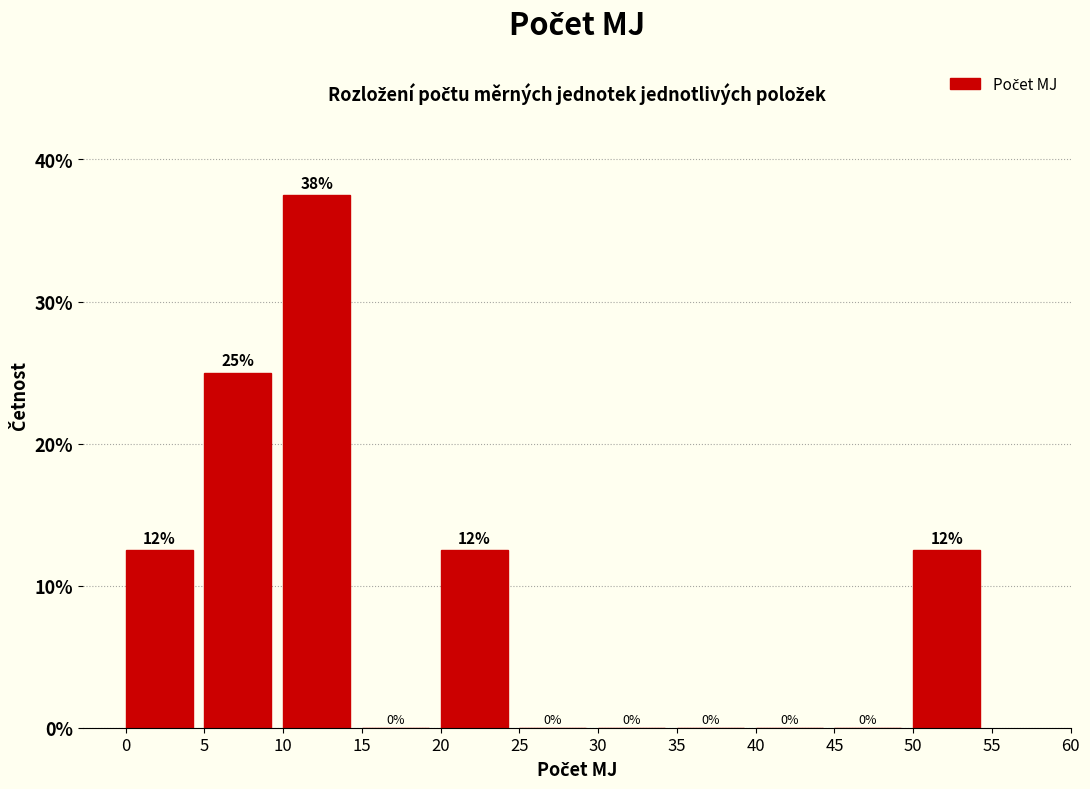

Which range on the x-axis has the tallest bar?

10 to 15